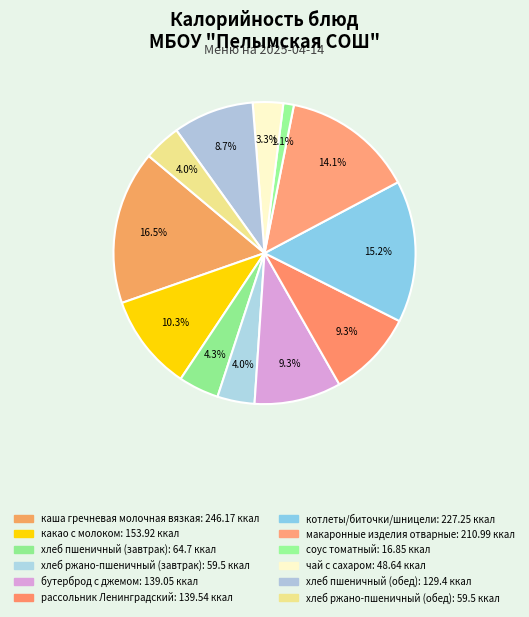

How many segments does this pie chart have?

12